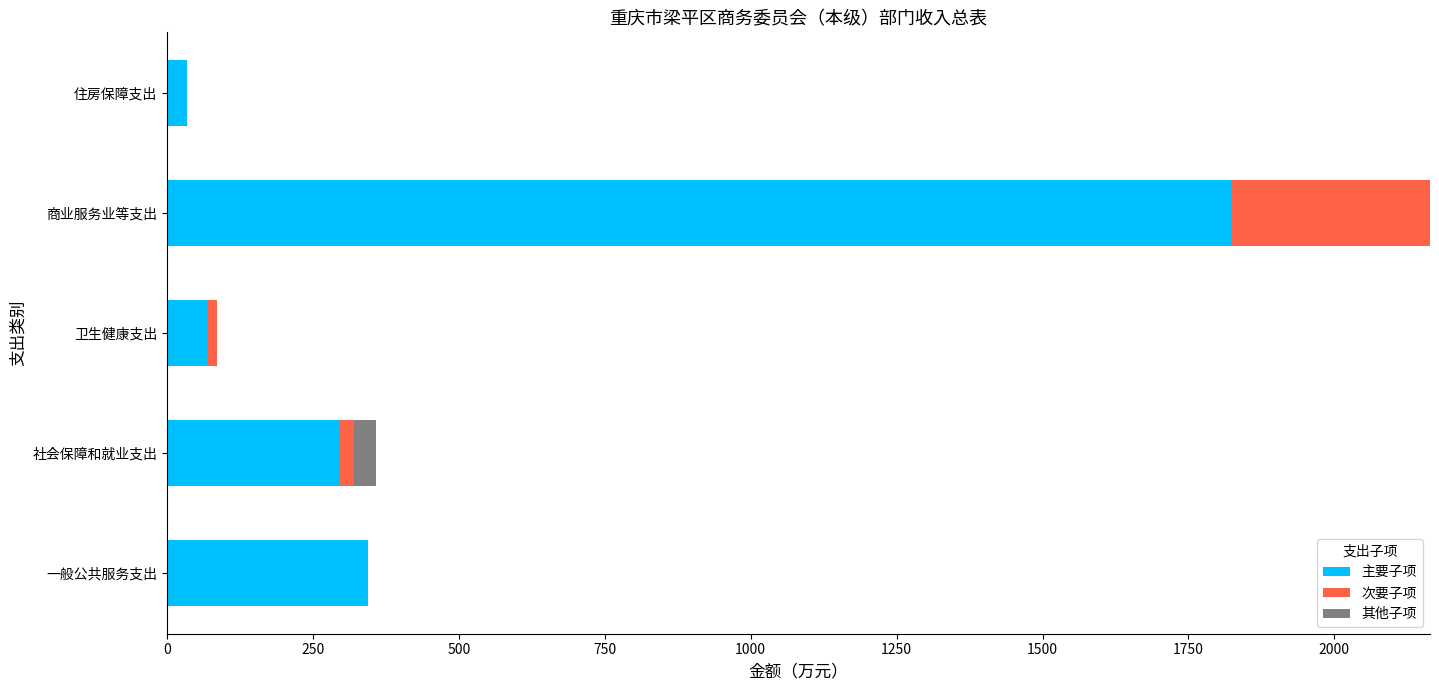

Which category has the highest value in the 主要子项 series?

商业服务业等支出